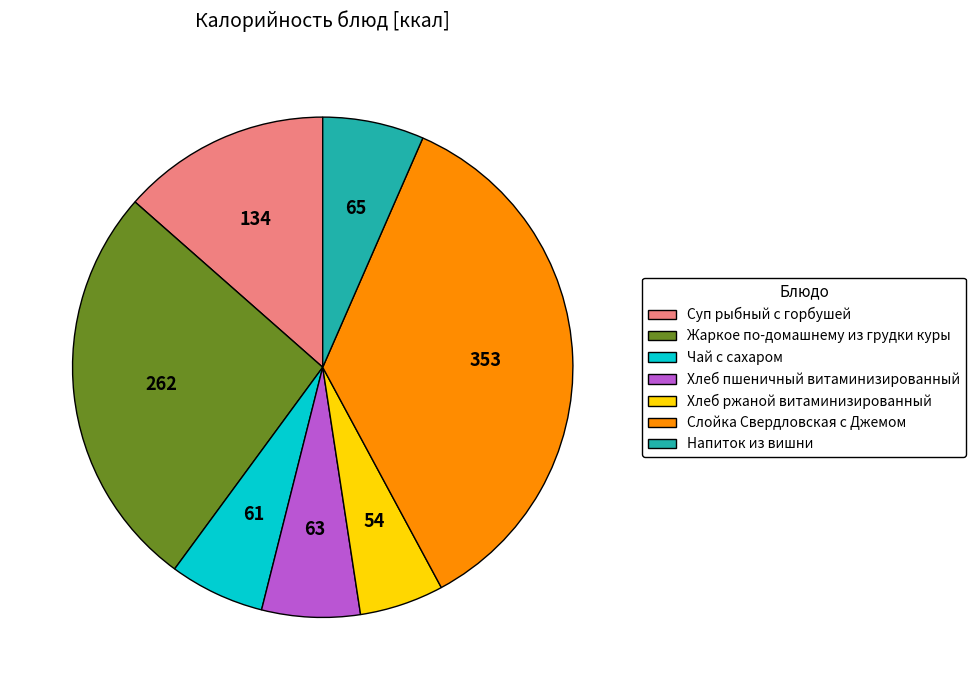

Do Хлеб пшеничный витаминизированный and Слойка Свердловская с Джемом together represent more than half of the pie?

No